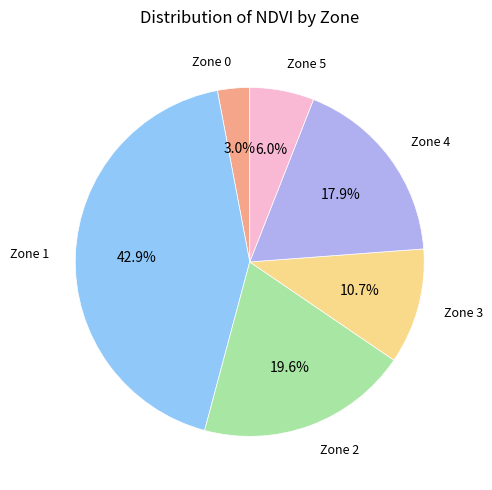

Is there a majority slice in this chart?

No